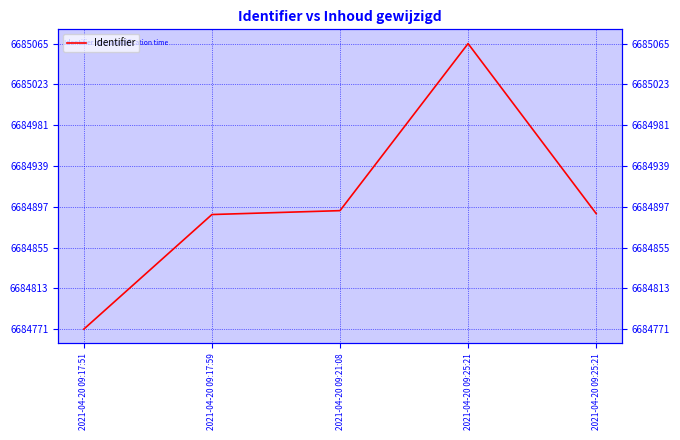

What is the label of the 1st point from the left?

2021-04-20 09:17:51